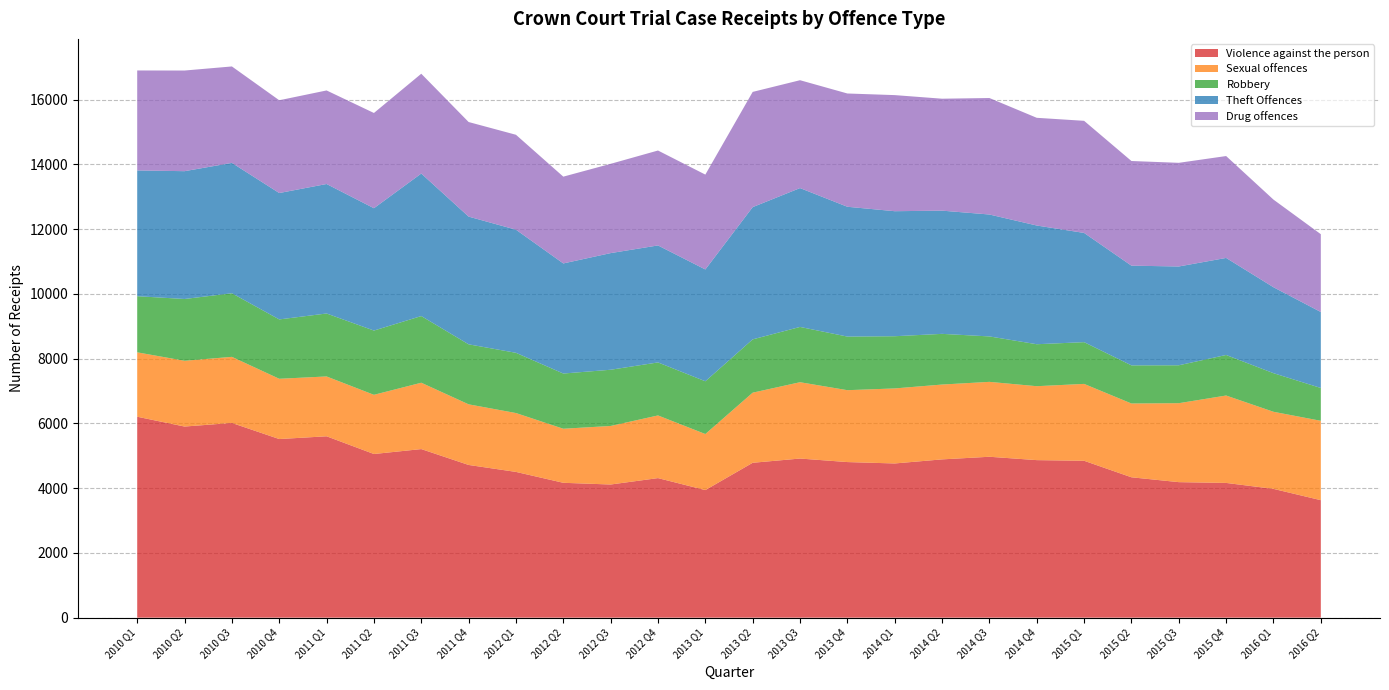

Reading right to left, extract all data points from this chart.

Violence against the person: 3628	3977	4161	4185	4335	4845	4865	4969	4888	4762	4805	4914	4783	3940	4310	4112	4165	4501	4716	5206	5054	5601	5516	6013	5902	6205
Sexual offences: 2451	2381	2699	2438	2279	2374	2283	2313	2311	2317	2220	2357	2165	1731	1935	1808	1669	1818	1872	2049	1828	1848	1861	2041	2031	1989
Robbery: 1014	1192	1252	1171	1177	1289	1296	1403	1565	1612	1655	1707	1646	1629	1637	1736	1705	1860	1853	2059	1984	1944	1833	1964	1908	1733
Theft Offences: 2346	2654	2997	3051	3079	3373	3666	3765	3805	3861	4009	4288	4084	3453	3613	3602	3400	3802	3944	4401	3778	3999	3903	4026	3947	3884
Drug offences: 2403	2706	3146	3201	3232	3462	3326	3597	3457	3585	3498	3331	3558	2929	2931	2757	2680	2931	2921	3082	2941	2889	2865	2978	3108	3087